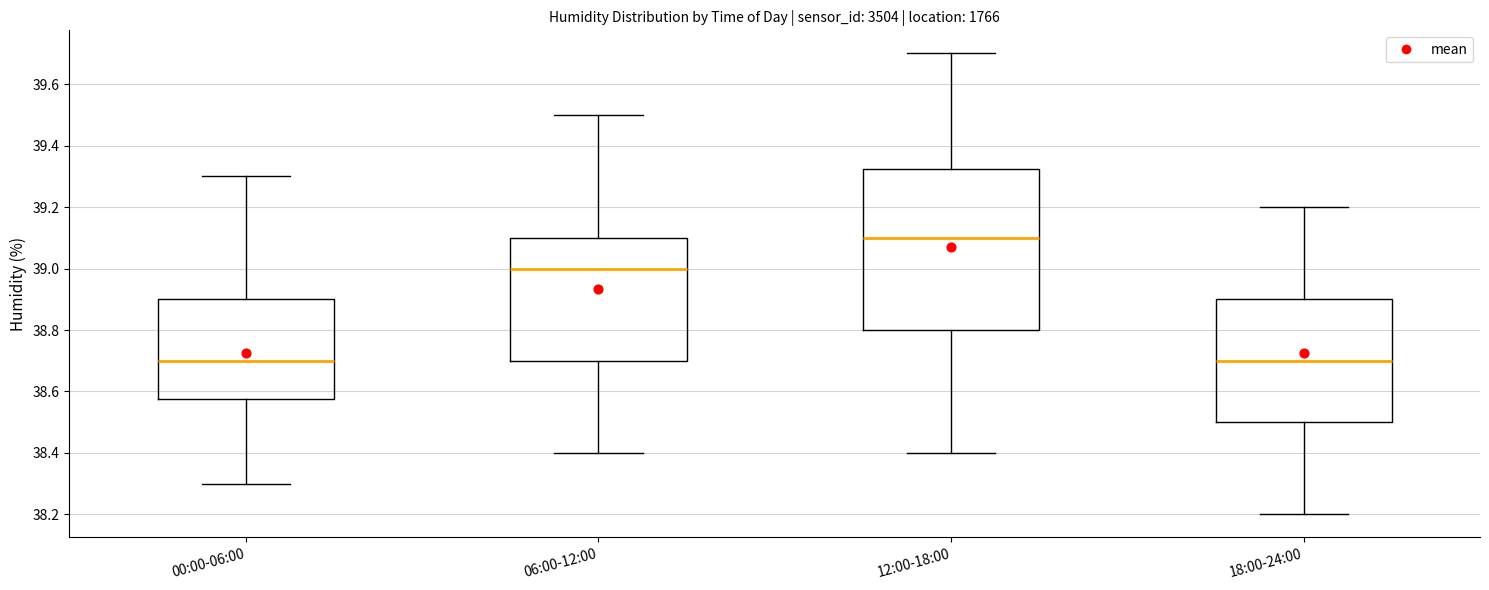

Comparing the boxes themselves (not the whiskers), which one is the tallest?

12:00-18:00